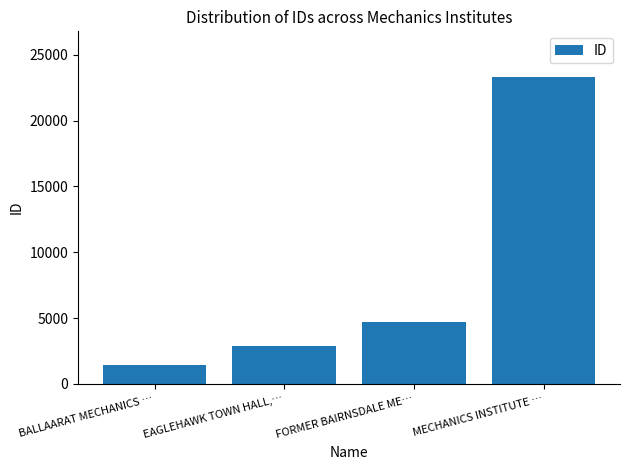

Count the number of categories in the chart.

4